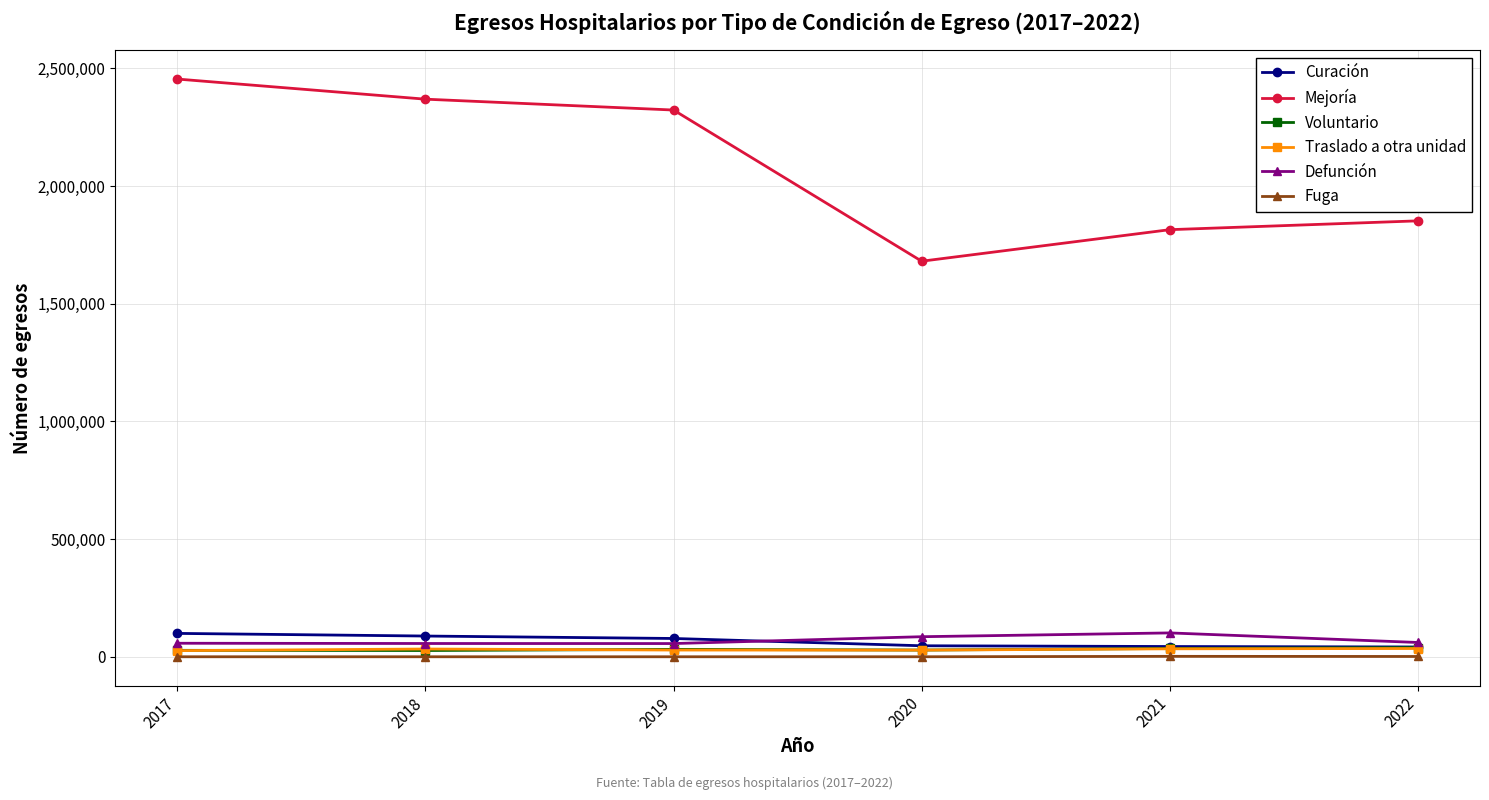

At how many categories does at least one series exceed 2087739?

3